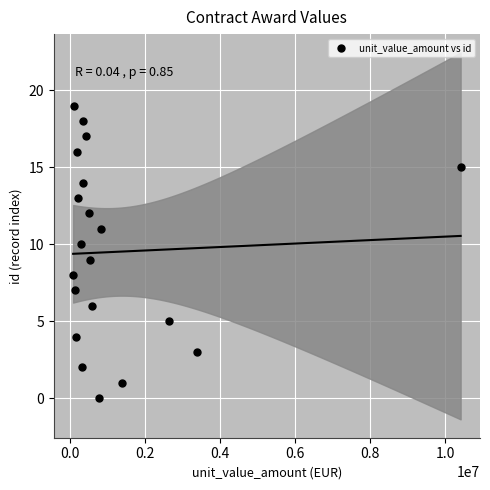

What is the range of Y values (max minus min)?

19